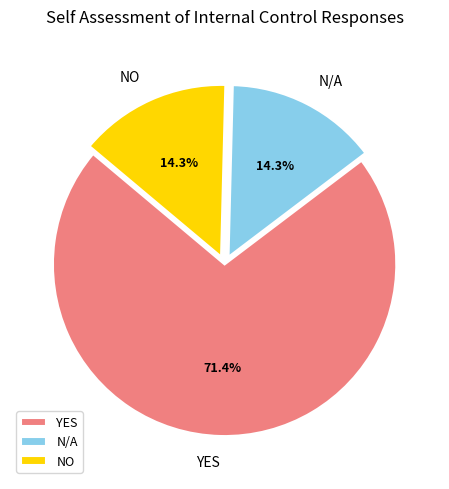

Do N/A and YES together represent more than half of the pie?

Yes